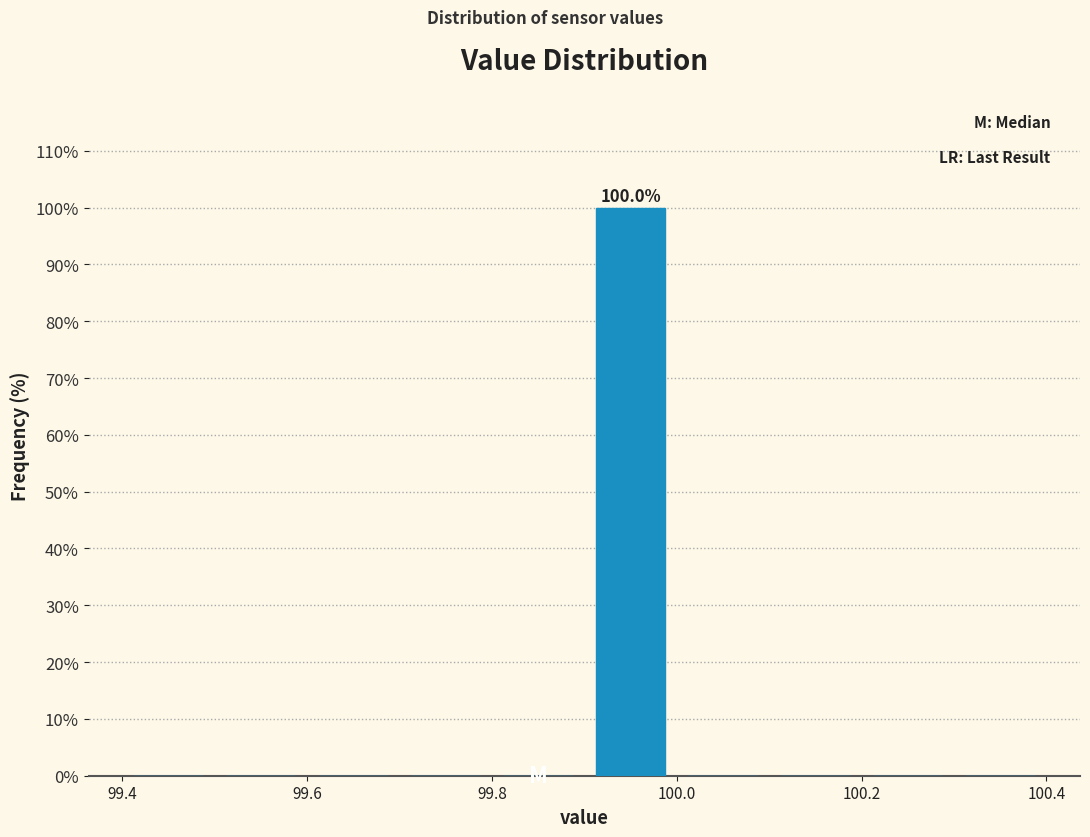

Which range on the x-axis has the tallest bar?

99.9 to 100.0